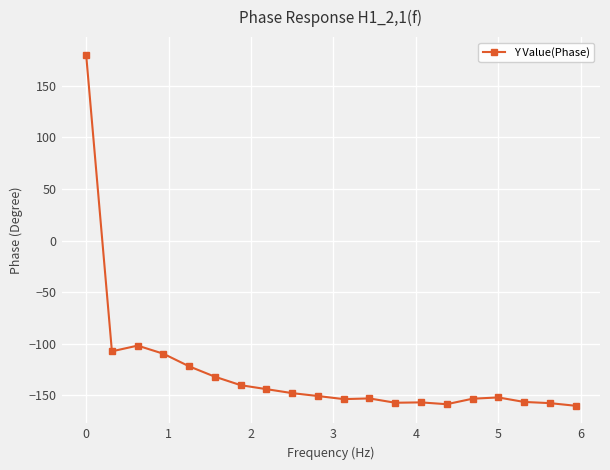

What is the value of the 6th point from the left?

-131.9